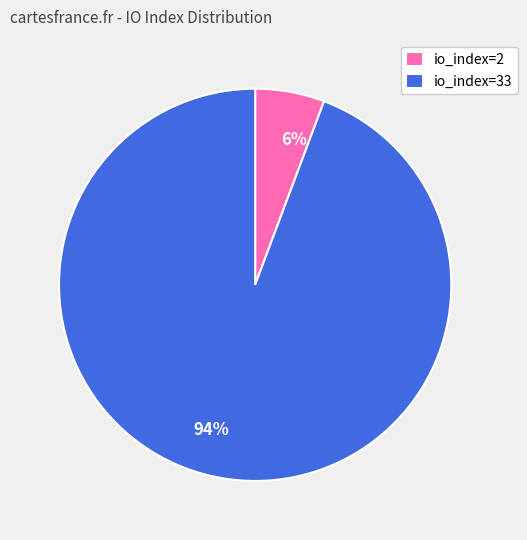

How many slices are in this pie chart?

2